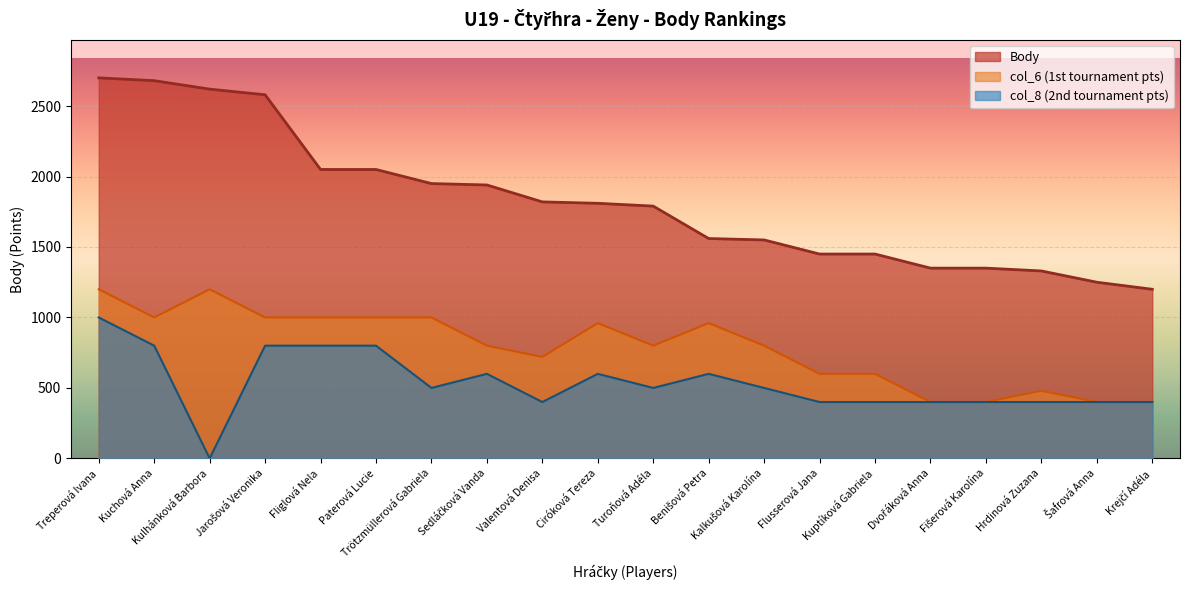

Reading right to left, transcribe all the data shown in this chart.

Body: 1200	1250	1330	1350	1350	1450	1450	1550	1560	1790	1810	1820	1940	1950	2050	2050	2580	2620	2680	2700
col_6: 400	400	480	400	400	600	600	800	960	800	960	720	800	1000	1000	1000	1000	1200	1000	1200
col_8: 400	400	400	400	400	400	400	500	600	500	600	400	600	500	800	800	800	0	800	1000